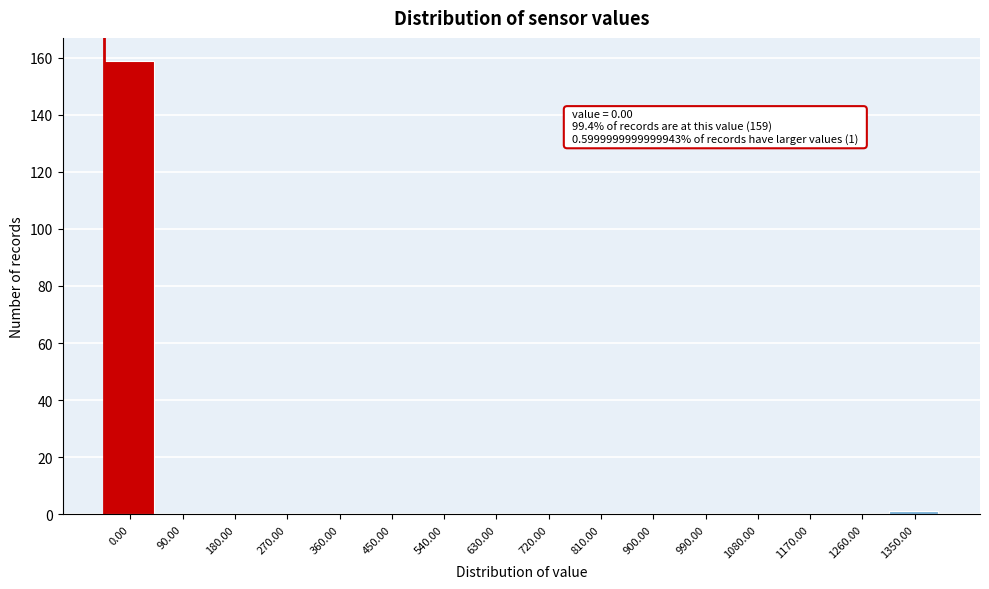

Reading left to right, list all the values displayed in this chart.

0.00=159	90.00=0	180.00=0	270.00=0	360.00=0	450.00=0	540.00=0	630.00=0	720.00=0	810.00=0	900.00=0	990.00=0	1080.00=0	1170.00=0	1260.00=0	1350.00=1